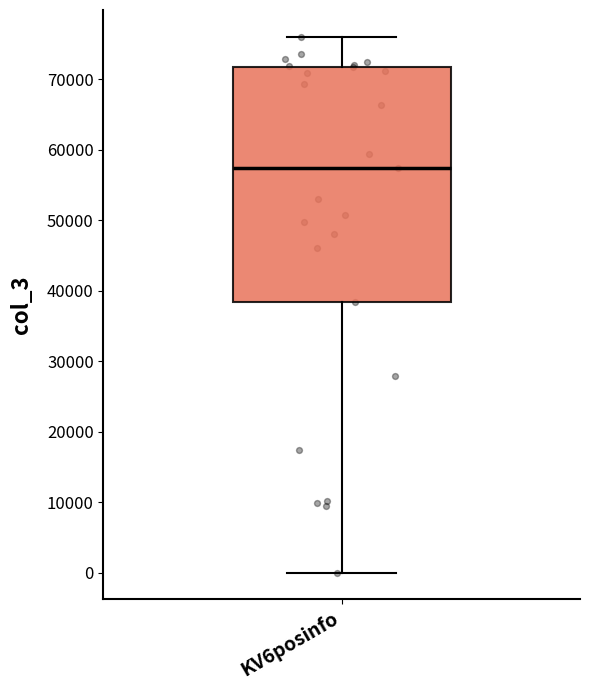

Transcribe this box plot: give where the median line is, the range the box spans, and where the two whiskers end, as read against the y-axis. The values are not printed on the chart, so give them approximately, as read against the axis.

median 57000, box 38000 to 72000, whiskers 0 to 76000